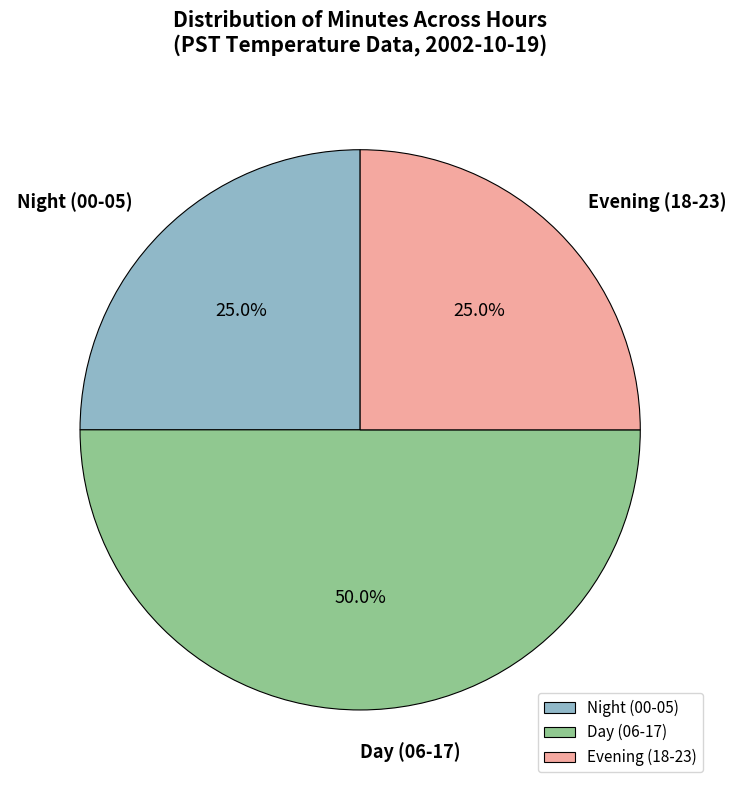

Count the number of slices in the pie.

3